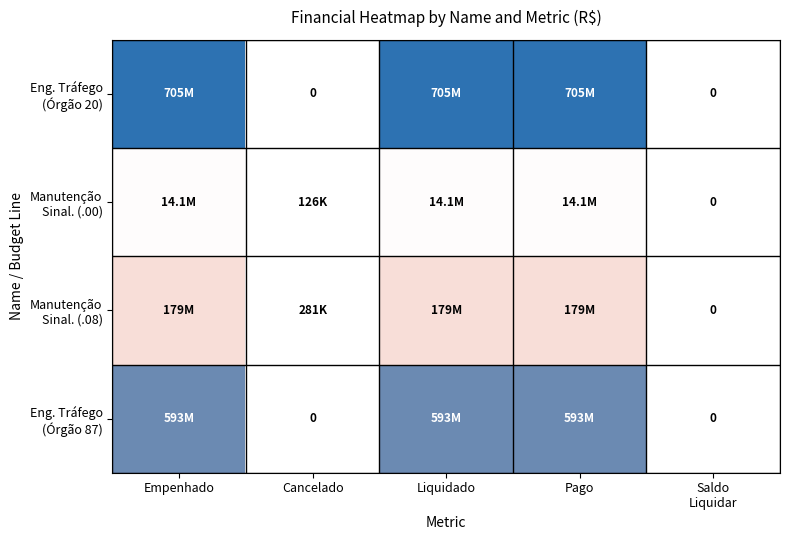

Is the value of Eng. Tráfego (Órgão 20) at Empenhado greater than the value of Manutenção Sinal. (.00) at Cancelado?

Yes